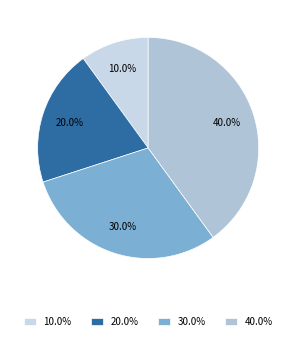

Between Спеціаліст другої категорії and Спеціаліст, which is larger?

Спеціаліст другої категорії